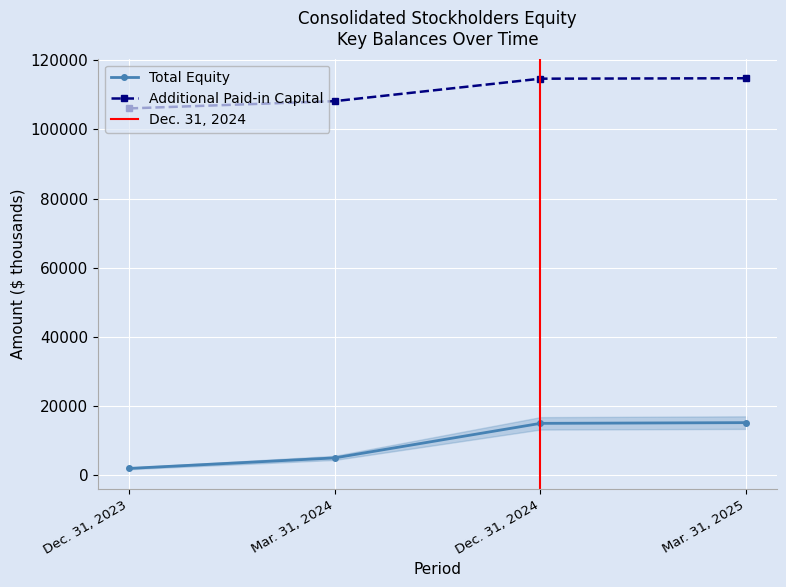

Count the number of data series in this chart.

2